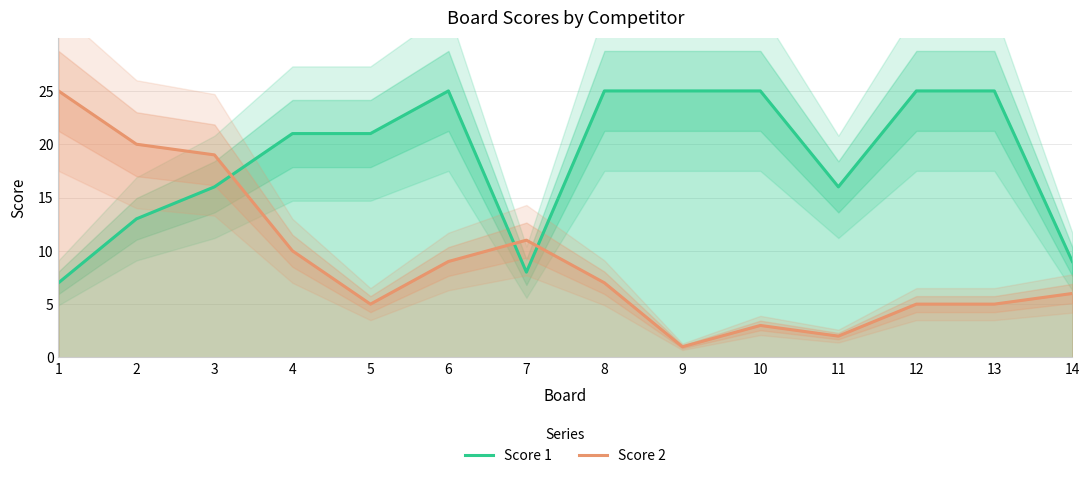

Where is Score 1 nearest to the value 16?

3